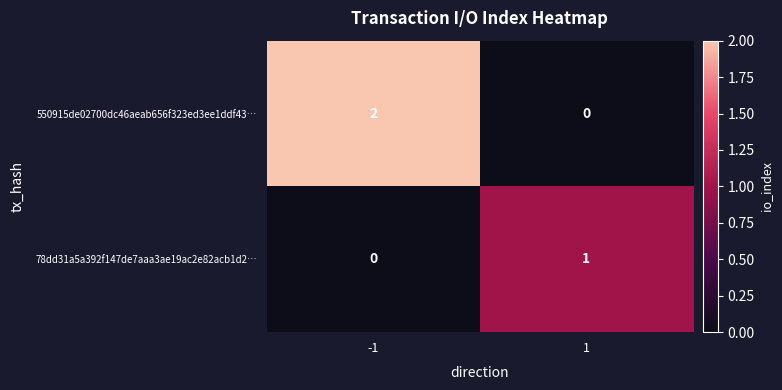

Which series has the largest total across all categories?

550915de02700dc46aeab656f323ed3ee1ddf43…